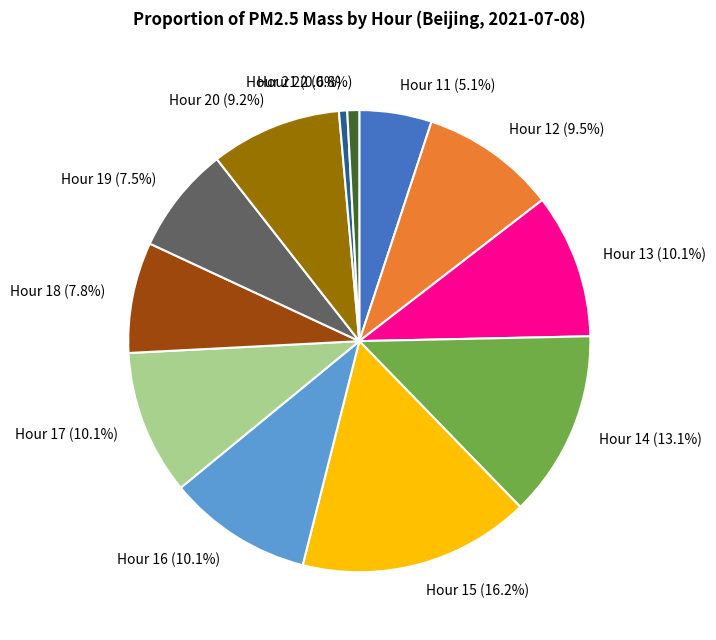

Does Hour 17 represent more than half of the total?

No